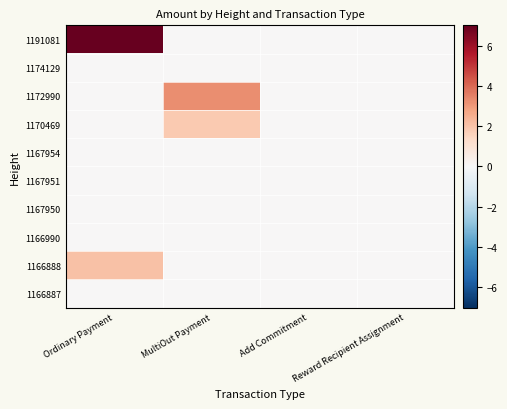

Reading left to right, transcribe all the data shown in this chart.

1191081: Ordinary Payment=7.1	MultiOut Payment=0.0	Add Commitment=0.0	Reward Recipient Assignment=0.0
1174129: Ordinary Payment=0.0	MultiOut Payment=0.0	Add Commitment=0.0	Reward Recipient Assignment=0.0
1172990: Ordinary Payment=0.0	MultiOut Payment=3.3	Add Commitment=0.0	Reward Recipient Assignment=0.0
1170469: Ordinary Payment=0.0	MultiOut Payment=1.8	Add Commitment=0.0	Reward Recipient Assignment=0.0
1167954: Ordinary Payment=0.0	MultiOut Payment=0.0	Add Commitment=0.0	Reward Recipient Assignment=0.0
1167951: Ordinary Payment=0.0	MultiOut Payment=0.0	Add Commitment=0.0	Reward Recipient Assignment=0.0
1167950: Ordinary Payment=0.0	MultiOut Payment=0.0	Add Commitment=0.0	Reward Recipient Assignment=0.0
1166990: Ordinary Payment=0.0	MultiOut Payment=0.0	Add Commitment=0.0	Reward Recipient Assignment=0.0
1166888: Ordinary Payment=2.1	MultiOut Payment=0.0	Add Commitment=0.0	Reward Recipient Assignment=0.0
1166887: Ordinary Payment=0.0	MultiOut Payment=0.0	Add Commitment=0.0	Reward Recipient Assignment=0.0